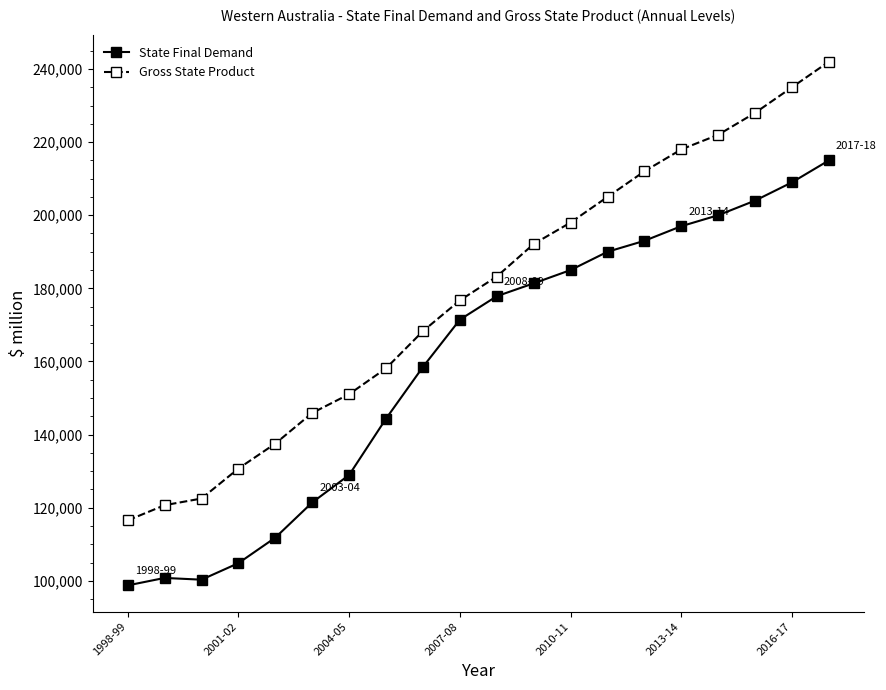

What is the minimum value for State Final Demand?

98764